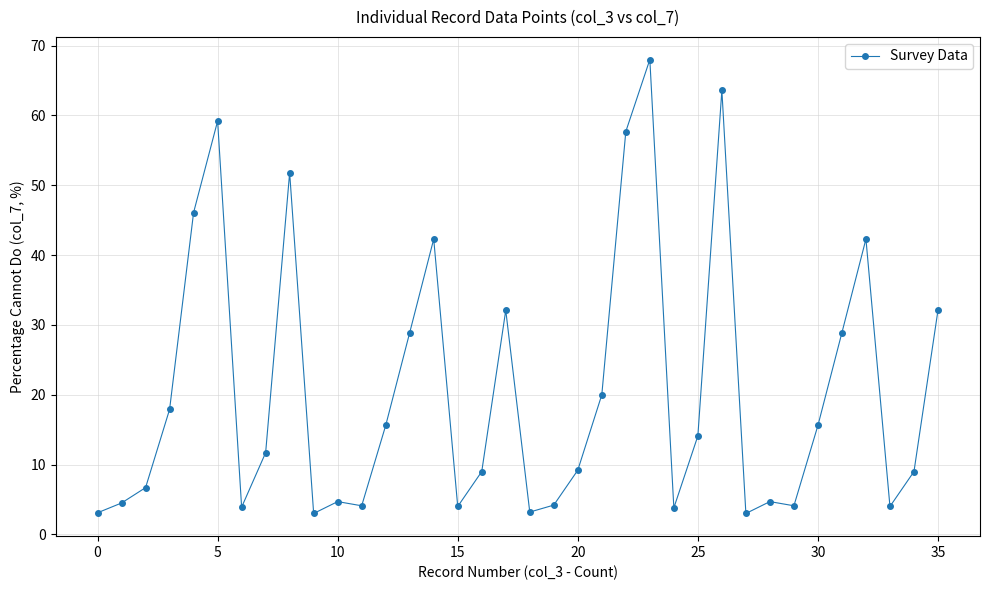

What is the value of the 11th point from the left?

4.7